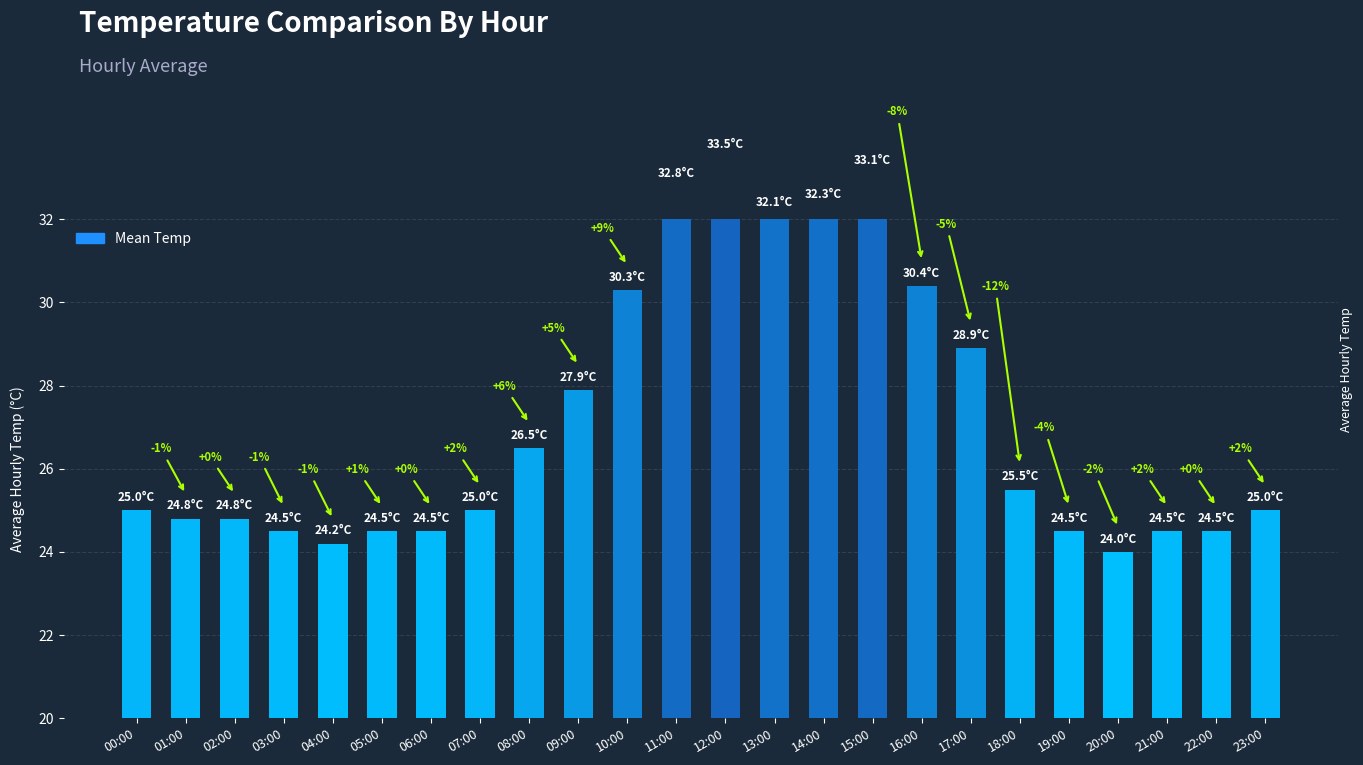

List the labels in order of value, smallest first.

20:00, 04:00, 03:00, 05:00, 06:00, 19:00, 21:00, 22:00, 01:00, 02:00, 00:00, 07:00, 23:00, 18:00, 08:00, 09:00, 17:00, 10:00, 16:00, 13:00, 14:00, 11:00, 15:00, 12:00